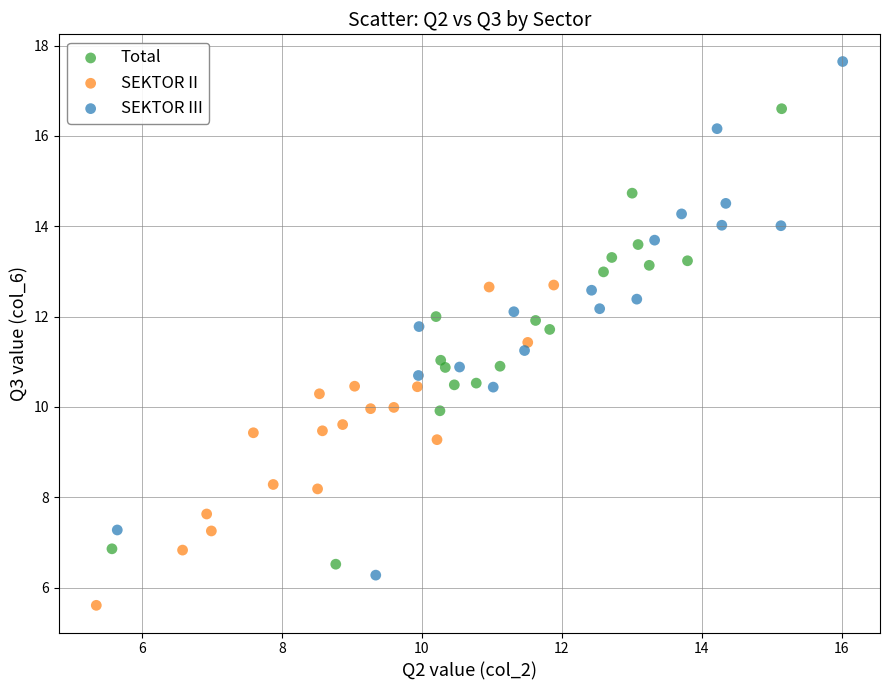

Which series reaches the minimum Y coordinate?

SEKTOR II